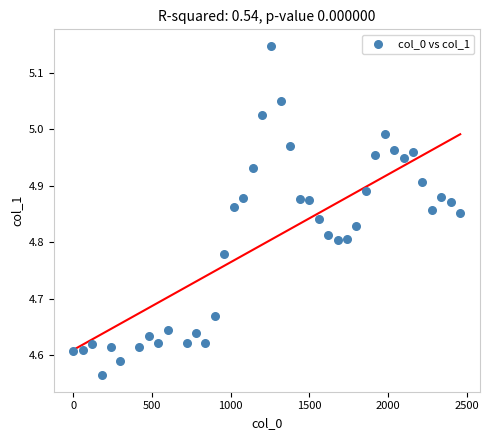

What is the range of X values (max minus min)?

2460.0